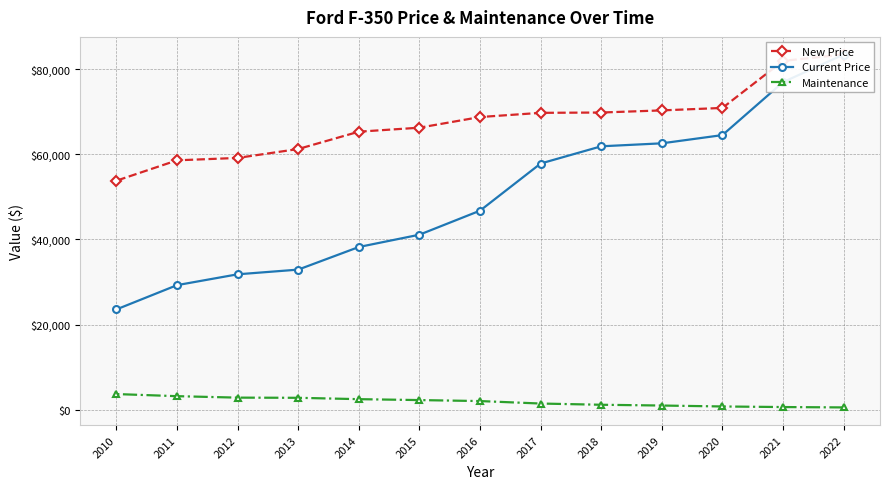

Reading left to right, extract all data points from this chart.

New Price: 2022=83445	2021=81949	2020=70903	2019=70323	2018=69823	2017=69748	2016=68764	2015=66261	2014=65323	2013=61251	2012=59159	2011=58595	2010=53808
Current Price: 2022=83445	2021=76959	2020=64522	2019=62587	2018=61889	2017=57843	2016=46769	2015=41123	2014=38233	2013=32922	2012=31820	2011=29273	2010=23573
Maintenance: 2022=552	2021=638	2020=775	2019=994	2018=1176	2017=1463	2016=2044	2015=2276	2014=2491	2013=2810	2012=2851	2011=3193	2010=3689